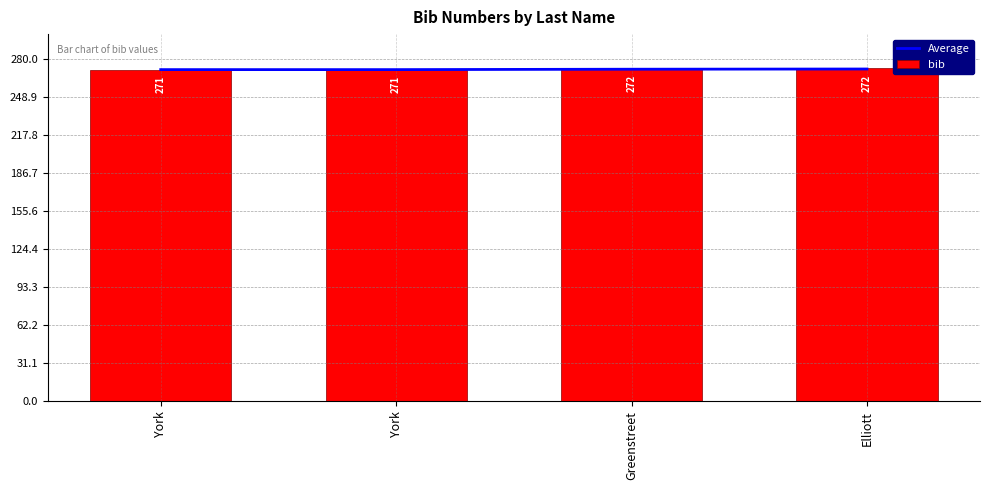

What is the average value of the bib series?

272